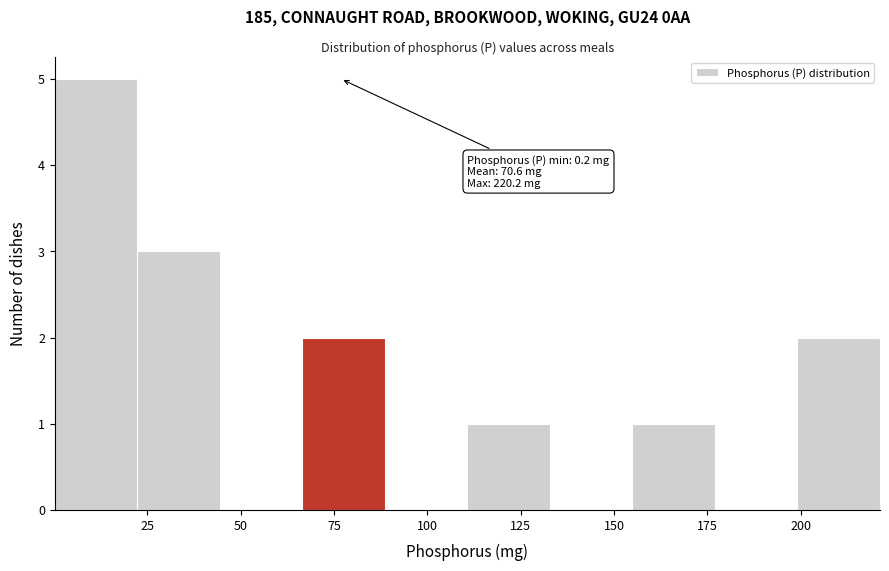

Over which range of the x-axis is the bar tallest?

0 to 20